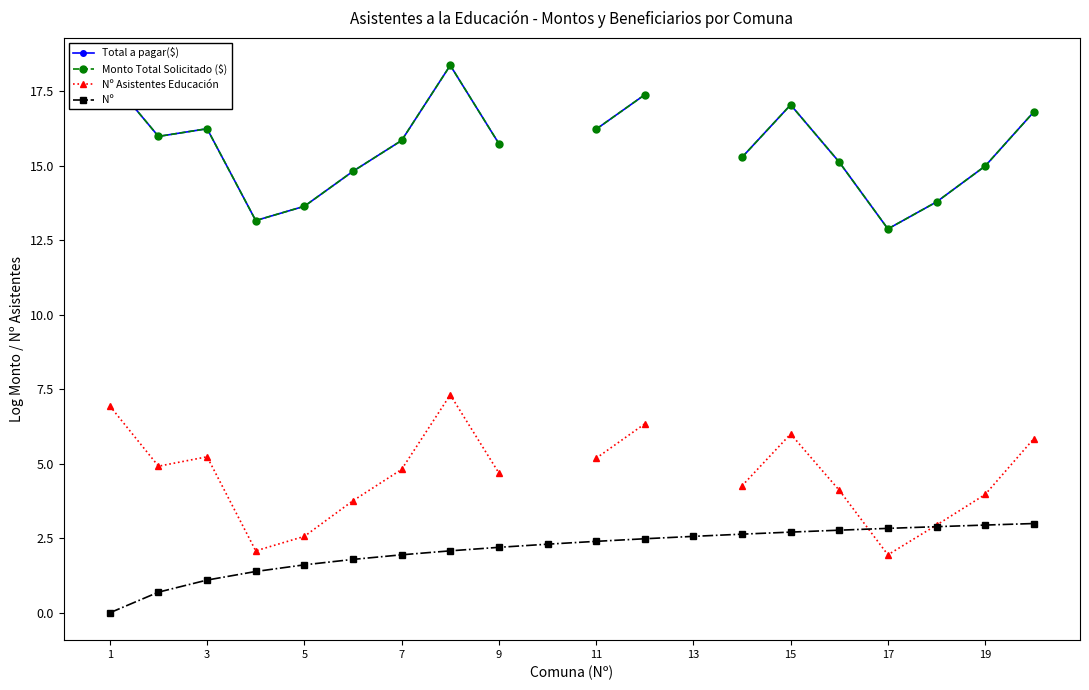

In Nº Asistentes Educación, how many points are lower than both neighbors (excluding endpoints)?

3